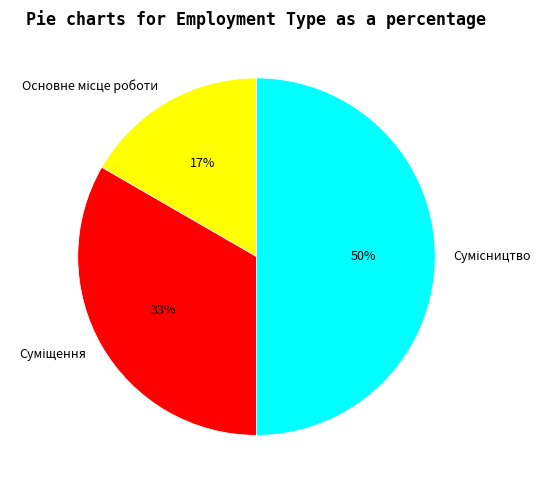

To the nearest percent, what is the average slice percentage?

33%